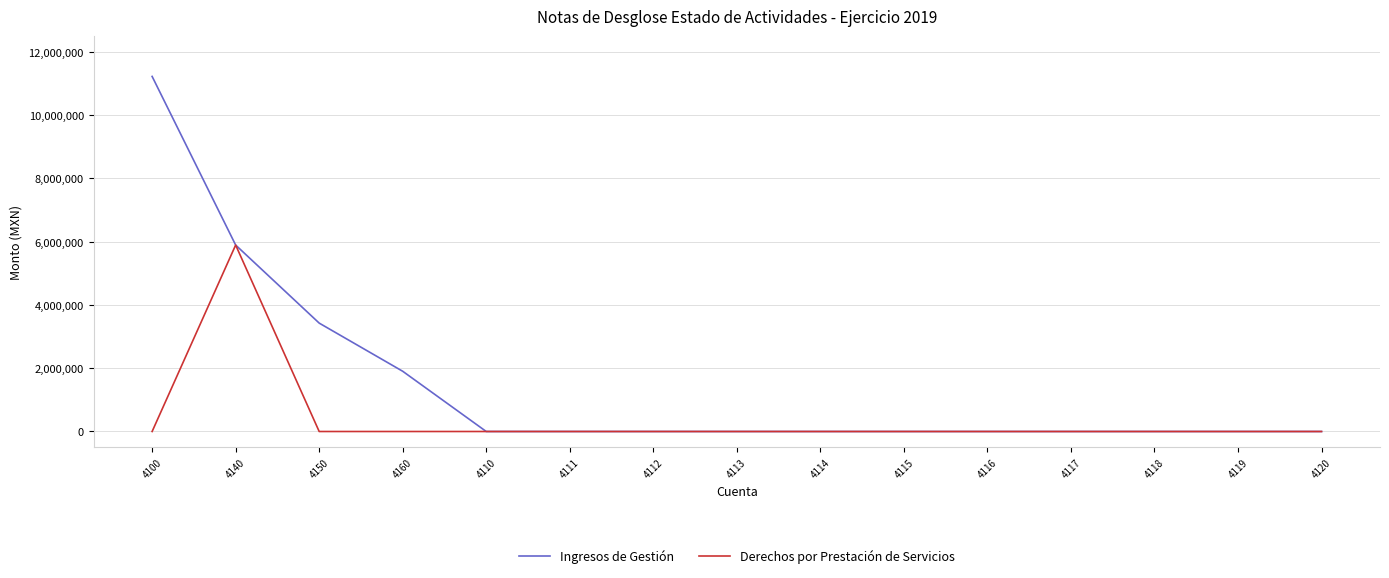

Reading left to right, transcribe all the data shown in this chart.

Ingresos de Gestión: 11223883.2	5893516.5	3426461.0	1903905.7	0.0	0.0	0.0	0.0	0.0	0.0	0.0	0.0	0.0	0.0	0.0
Derechos por Prestación de Servicios: 0.0	5893516.5	0.0	0.0	0.0	0.0	0.0	0.0	0.0	0.0	0.0	0.0	0.0	0.0	0.0